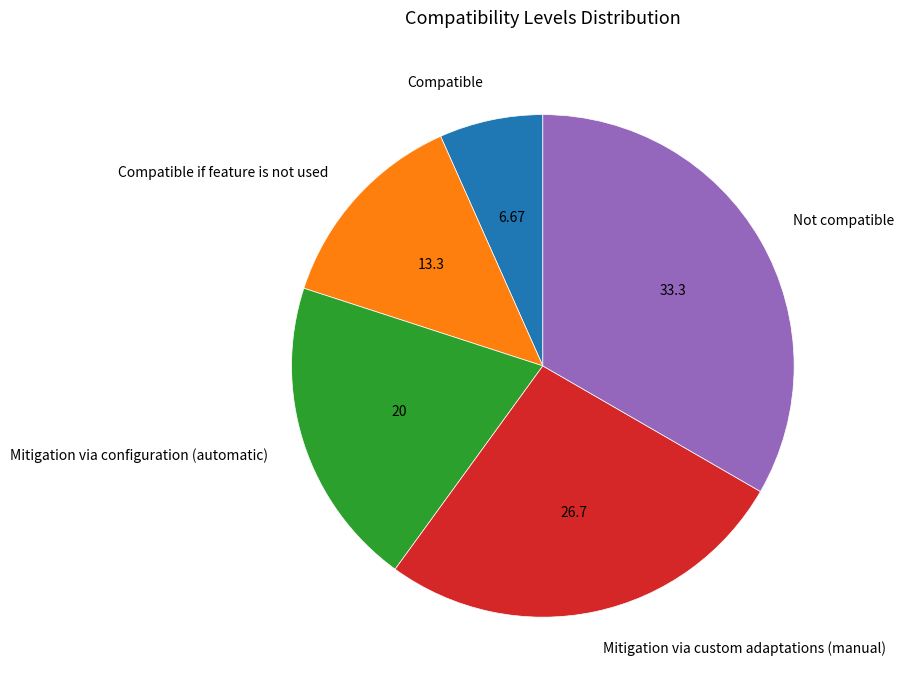

Which category has the biggest portion of the pie?

Not compatible